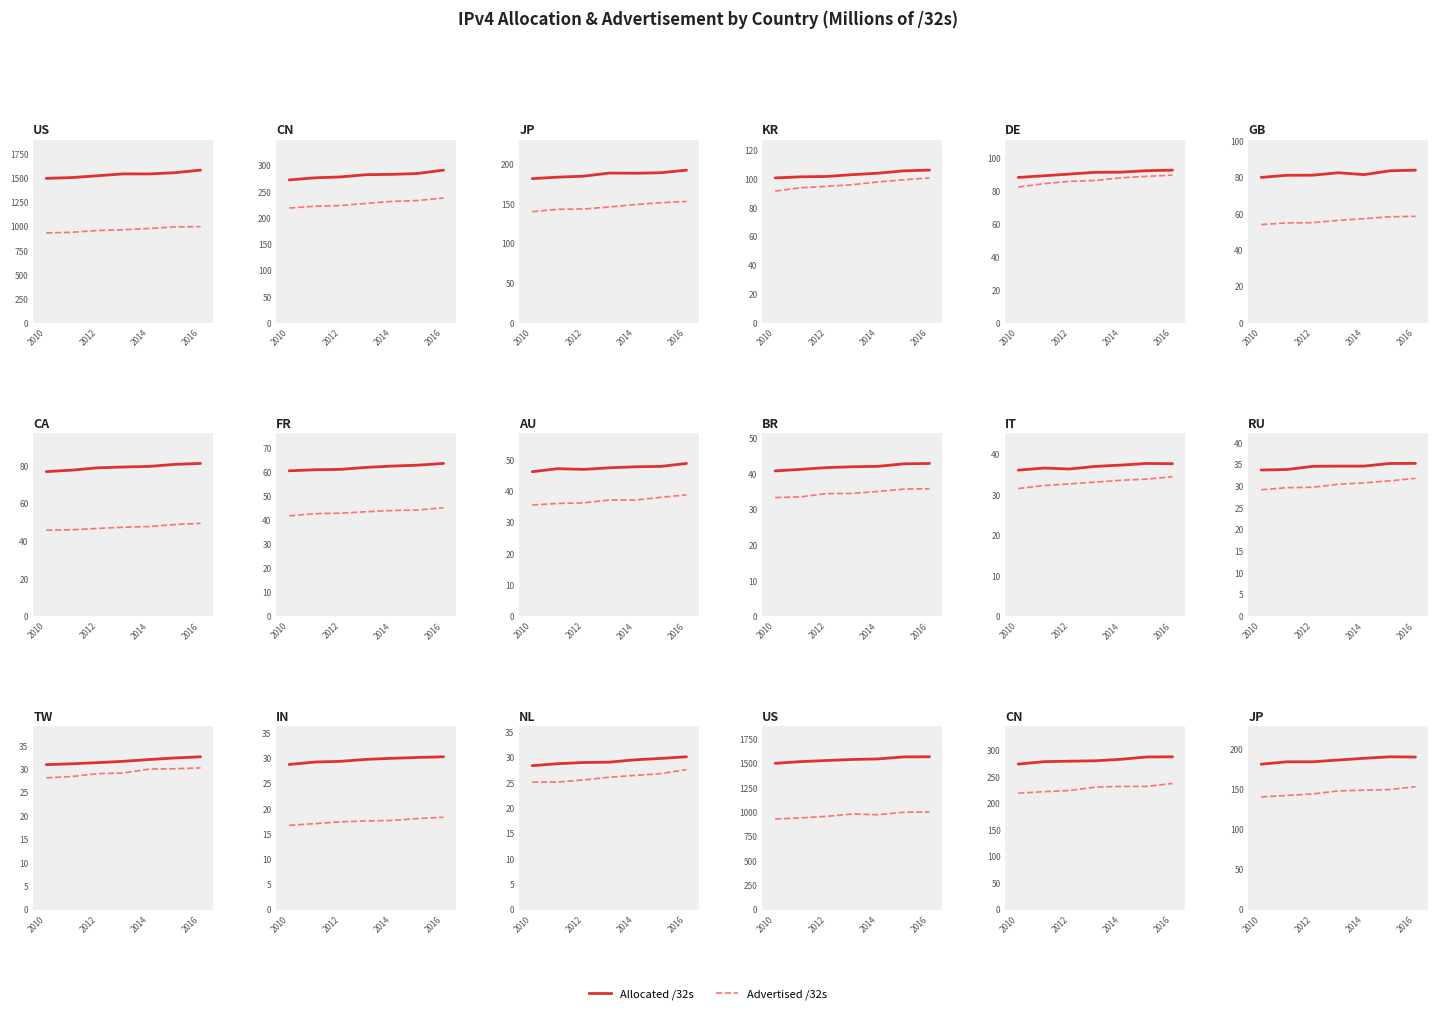

Reading right to left, extract all data points from this chart.

Allocated /32s: 190.2	190.5	188.6	186.5	184.3	184.3	181.3
Advertised /32s: 153.2	149.6	148.9	147.9	144.2	142.3	140.5